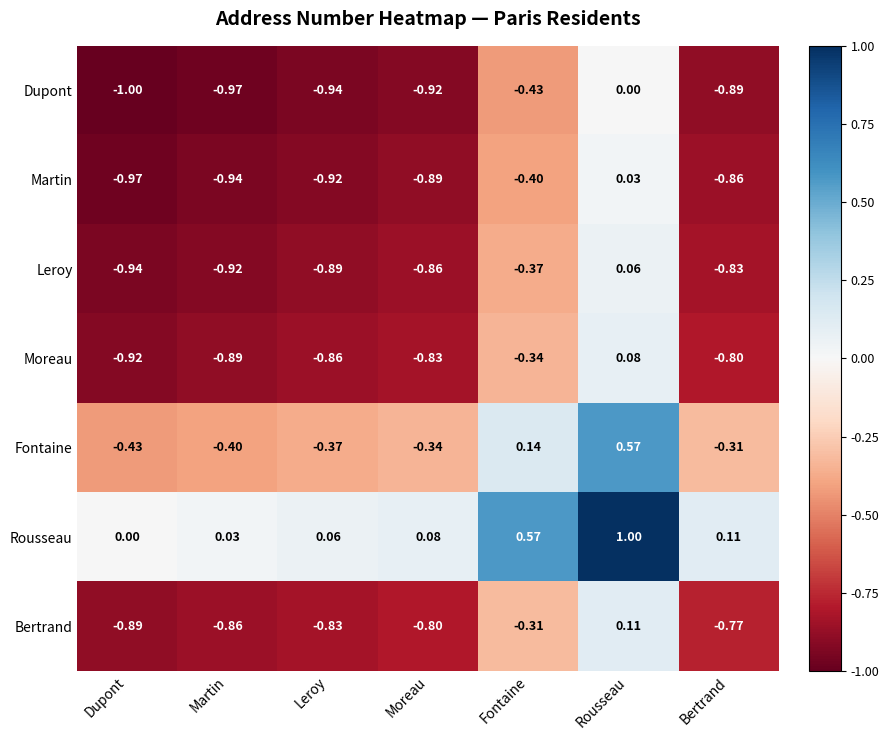

Where is Rousseau nearest to the value 0?

Dupont